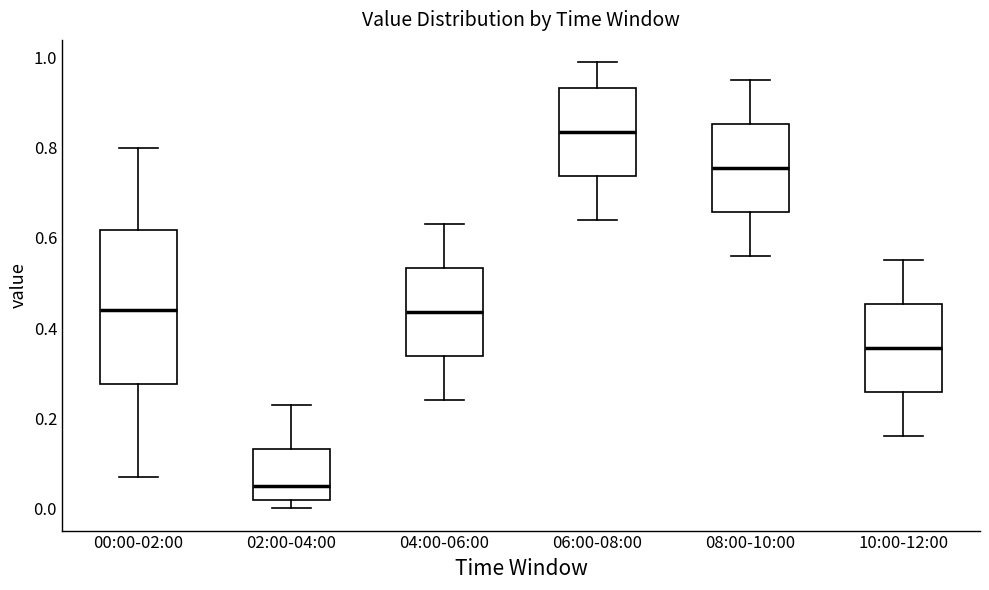

Where does the median line of the box for 06:00-08:00 sit on the y-axis? The values are not printed on the chart, so give them approximately, as read against the axis.

0.84